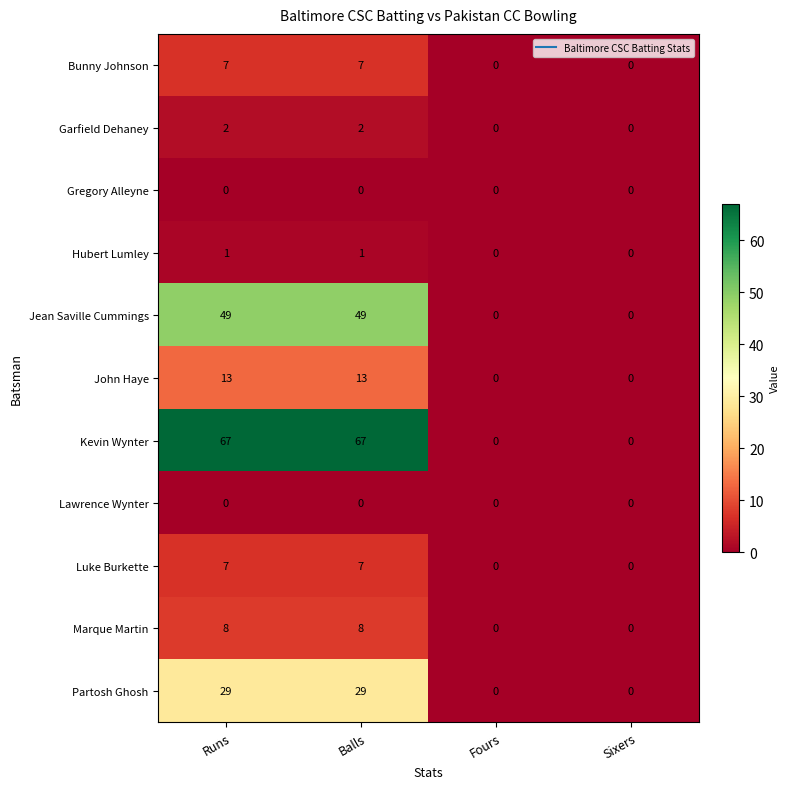

Which series has the widest spread of values?

Kevin Wynter